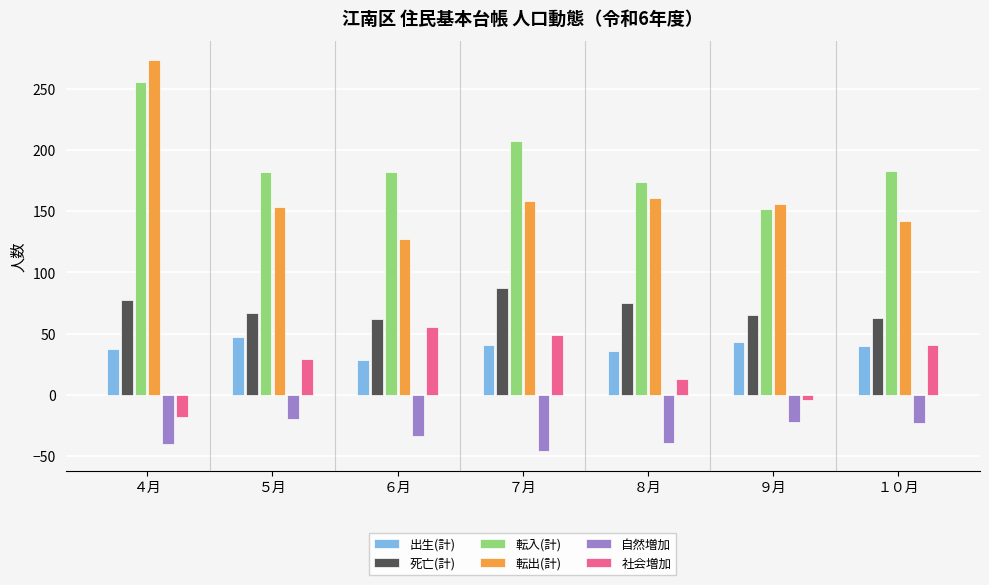

At ４月, list the series in order from smallest to largest.

自然増加, 社会増加, 出生(計), 死亡(計), 転入(計), 転出(計)